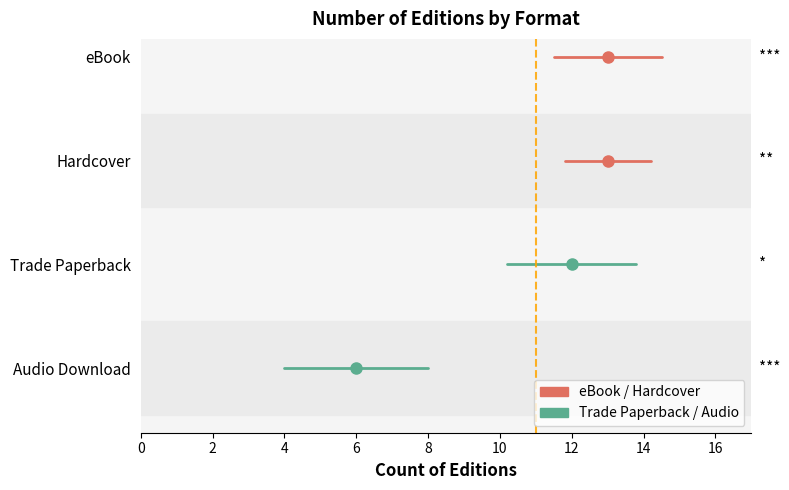

Which series changed the most between 0 and 2?

eBook